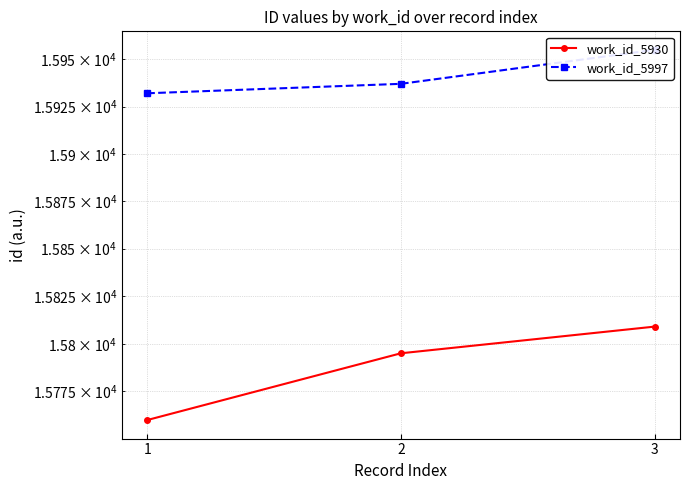

Rank the series by their average value, from highest to lowest.

work_id_5997, work_id_5930